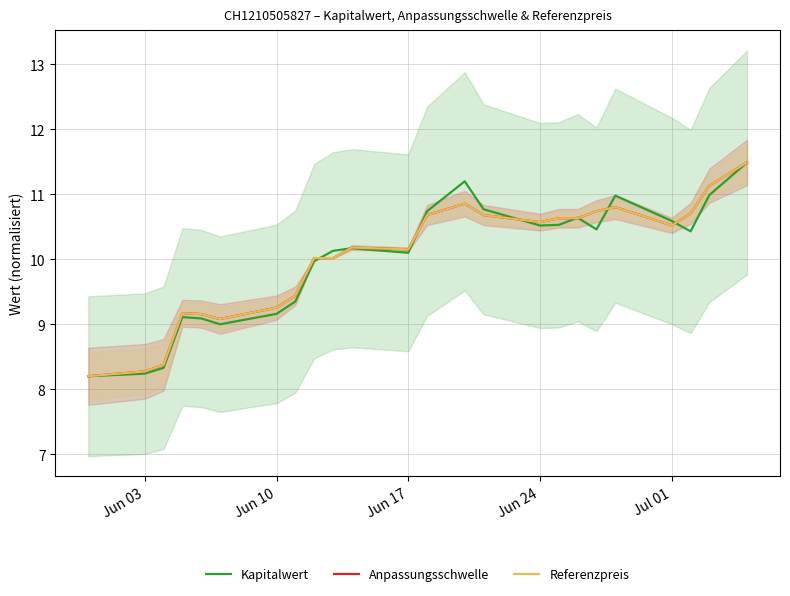

True or false: Referenzpreis has a value of 8.3 at Jun 03.

True